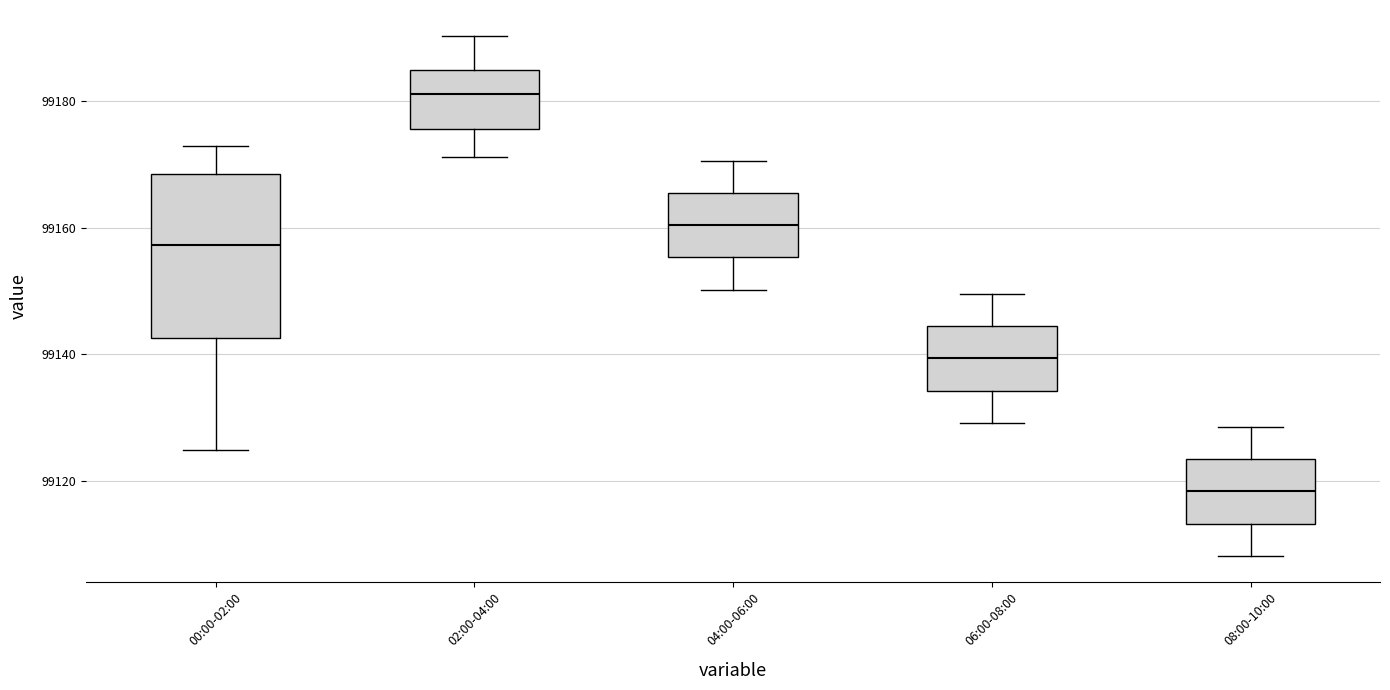

Which box's median line is the highest?

02:00-04:00